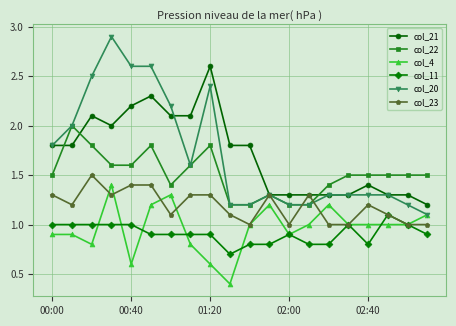

True or false: col_4 and col_21 cross at least once.

False